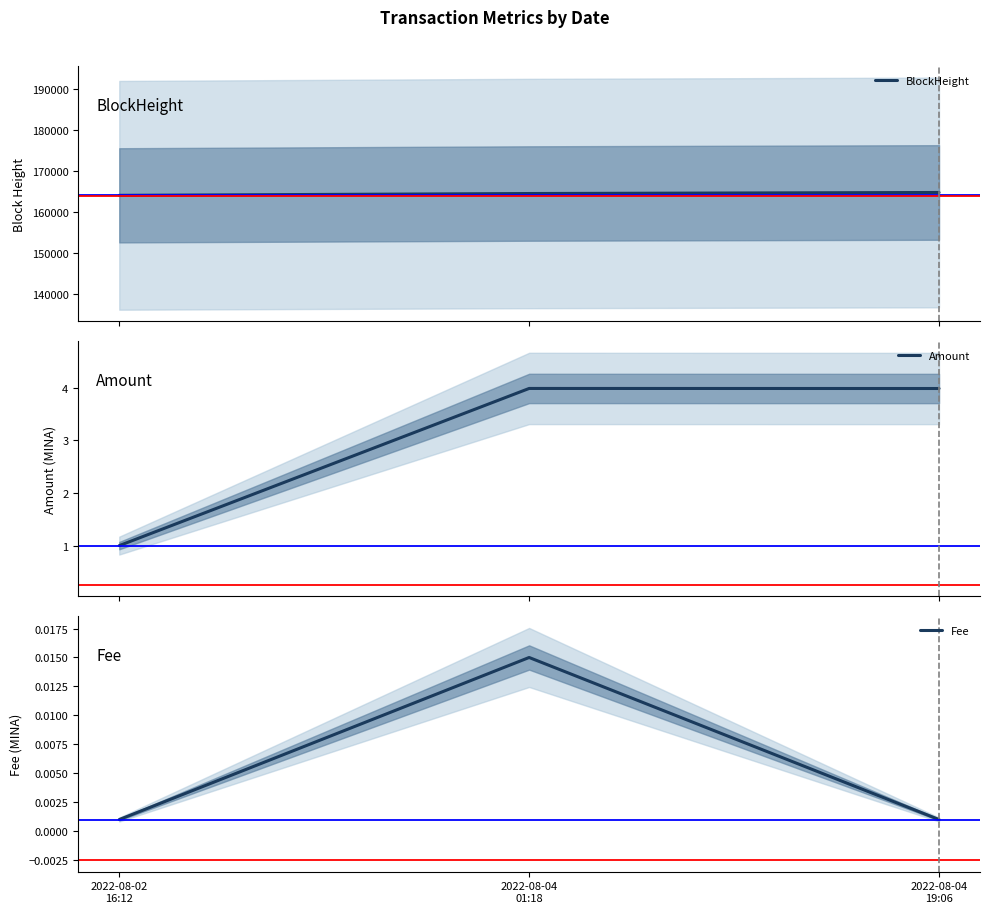

The value of Amount at 2022-08-02
16:12 is 1.8. True or false?

False